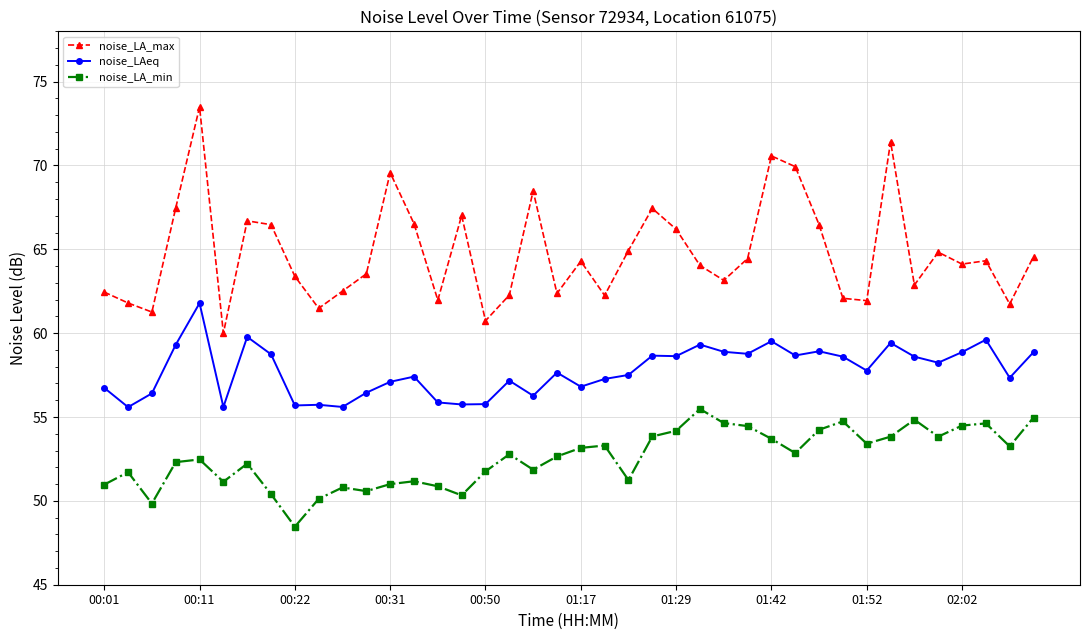

Which series has the largest total across all categories?

noise_LA_max